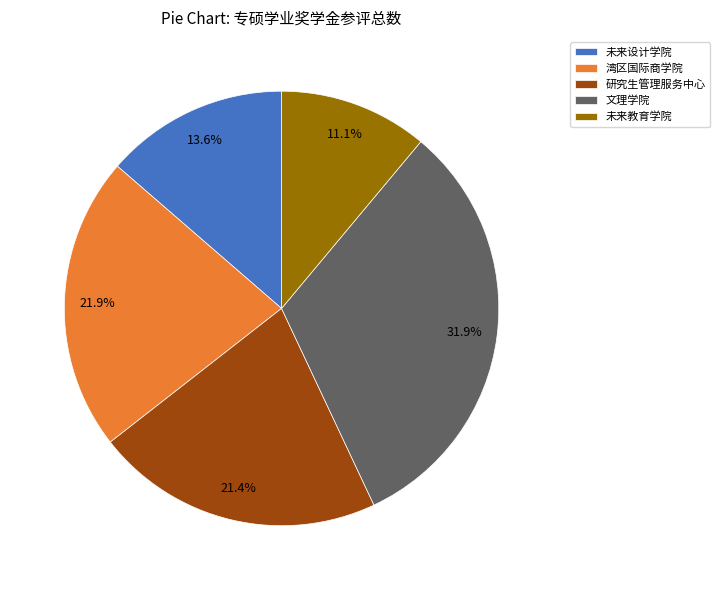

Between 文理学院 and 未来设计学院, which is larger?

文理学院